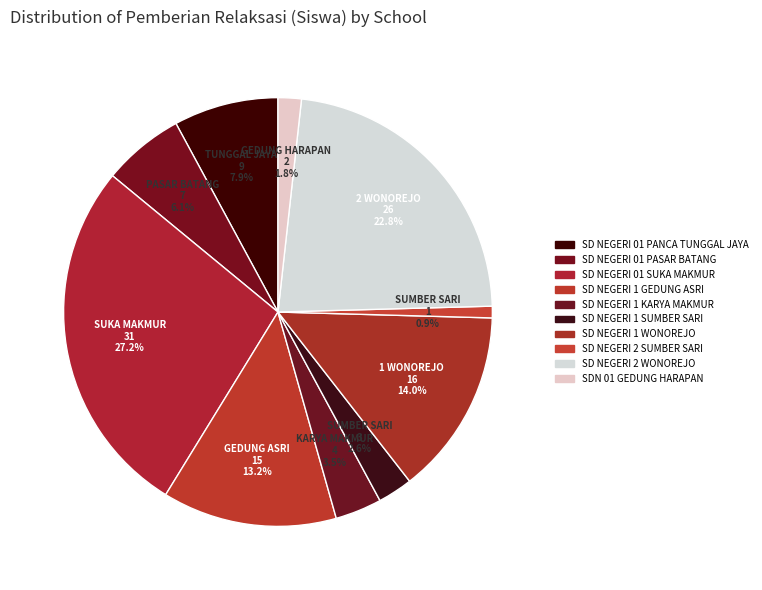

Which slice is the smallest?

SD NEGERI 2 SUMBER SARI